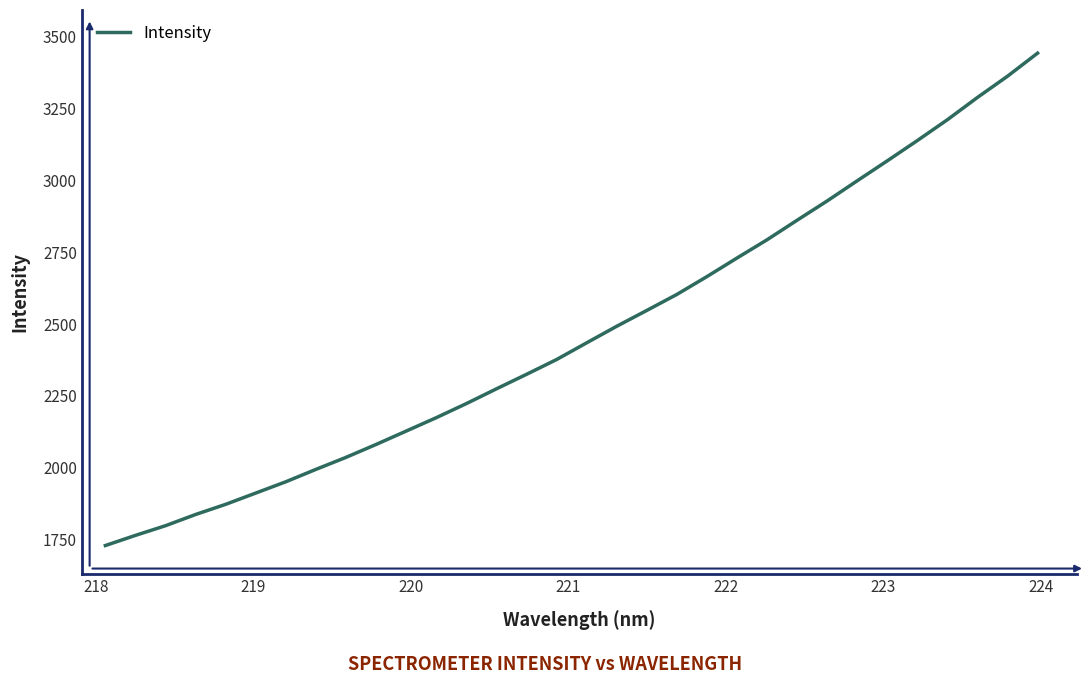

What is the smallest value displayed?

1729.9